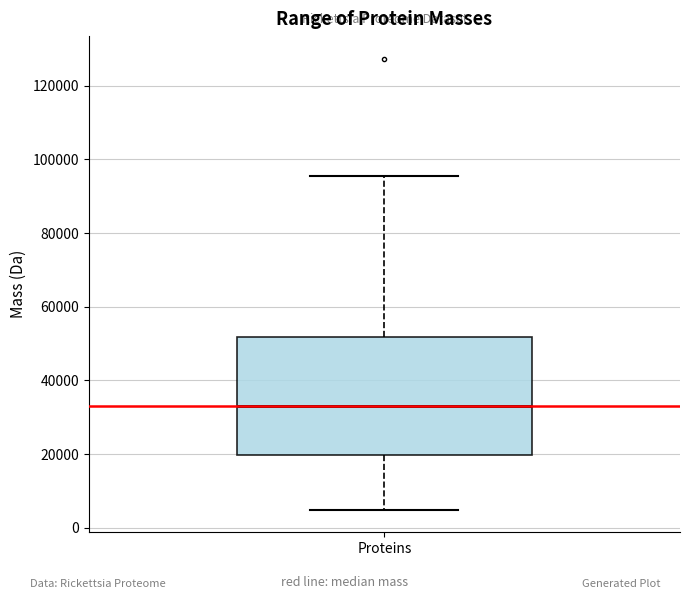

Transcribe this box plot: give where the median line is, the range the box spans, and where the two whiskers end, as read against the y-axis. The values are not printed on the chart, so give them approximately, as read against the axis.

median 32000, box 20000 to 52000, whiskers 4000 to 96000